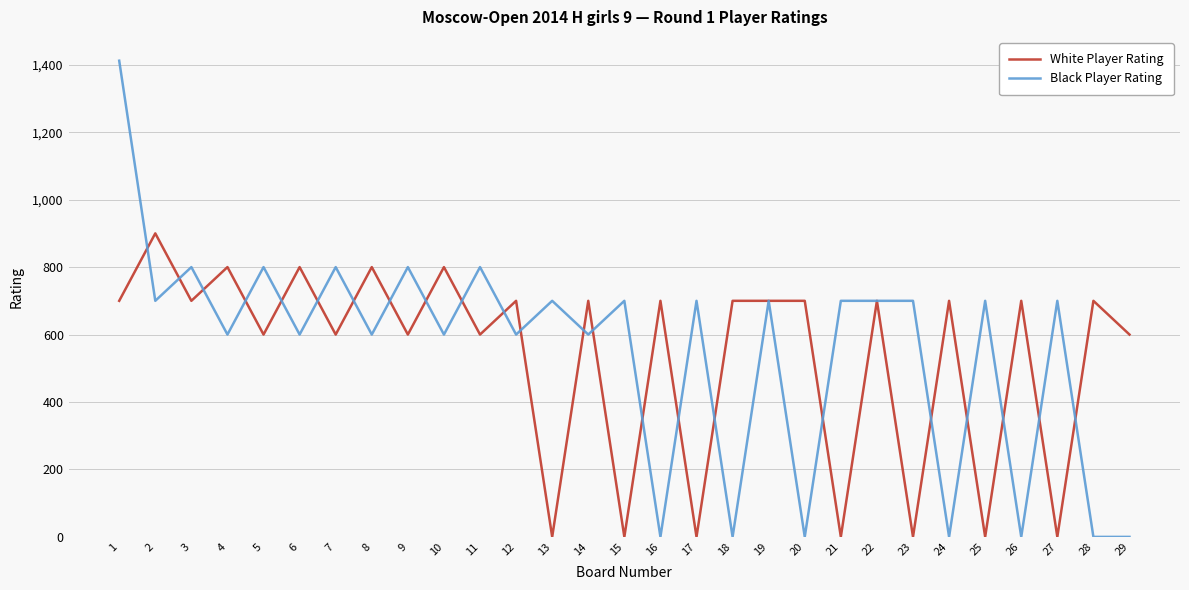

True or false: White Player Rating has a value of 700 at 22.

True